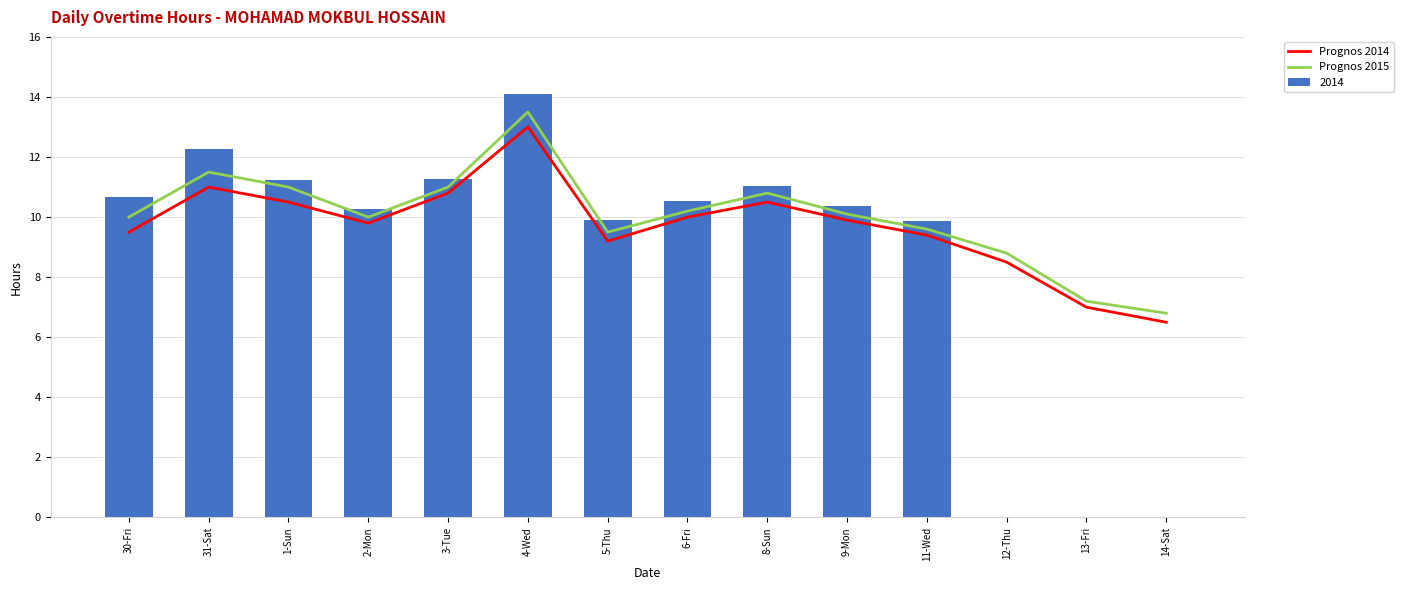

What is the average value of the Prognos 2015 series?

10.0